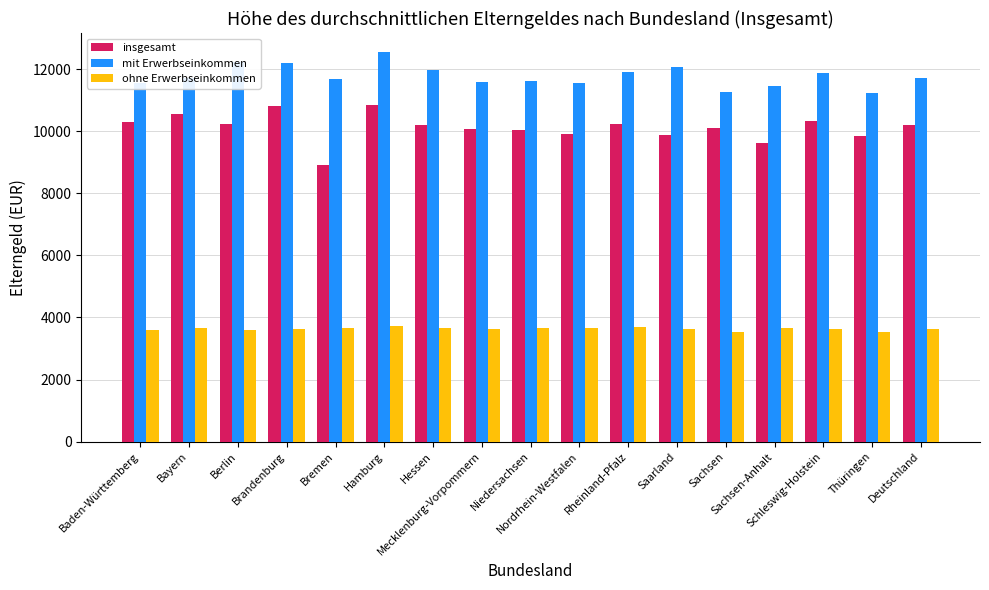

What is the lowest value of the insgesamt series?

8901